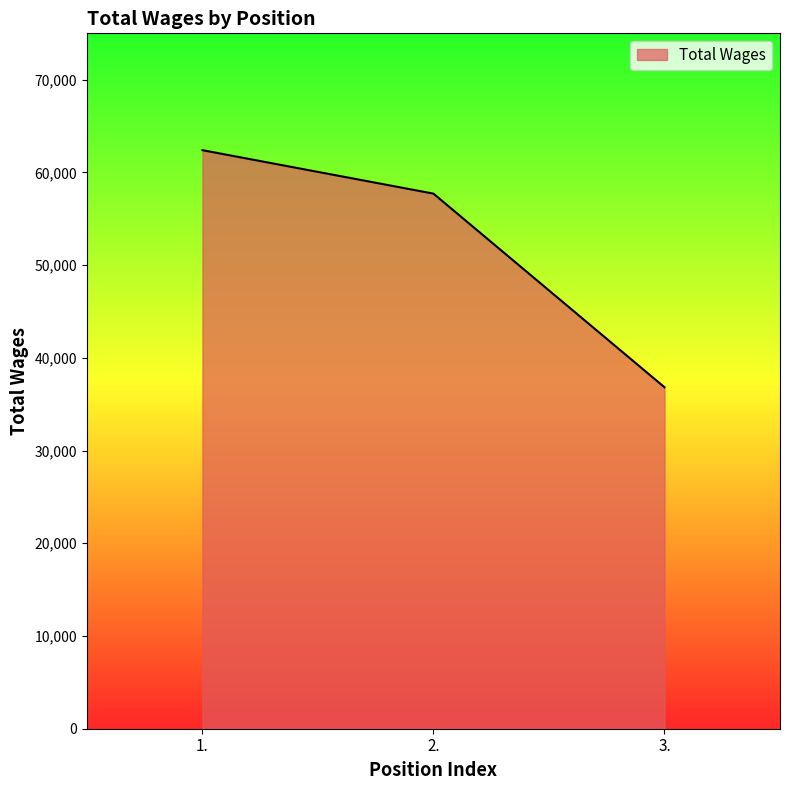

Reading right to left, transcribe all the data shown in this chart.

3.=36831	2.=57713	1.=62398